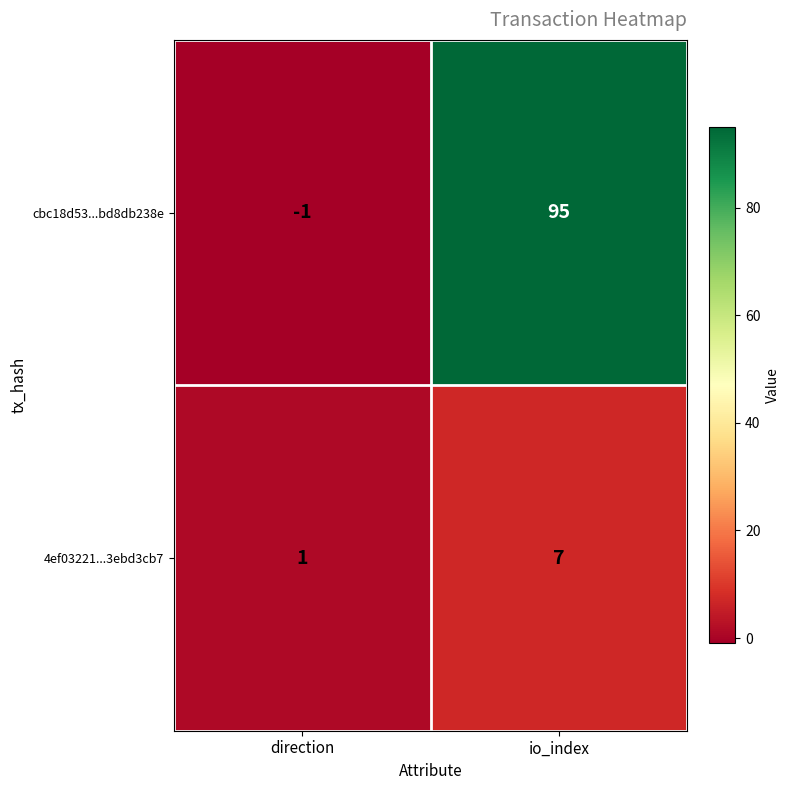

At which category is the sum across all series the highest?

io_index